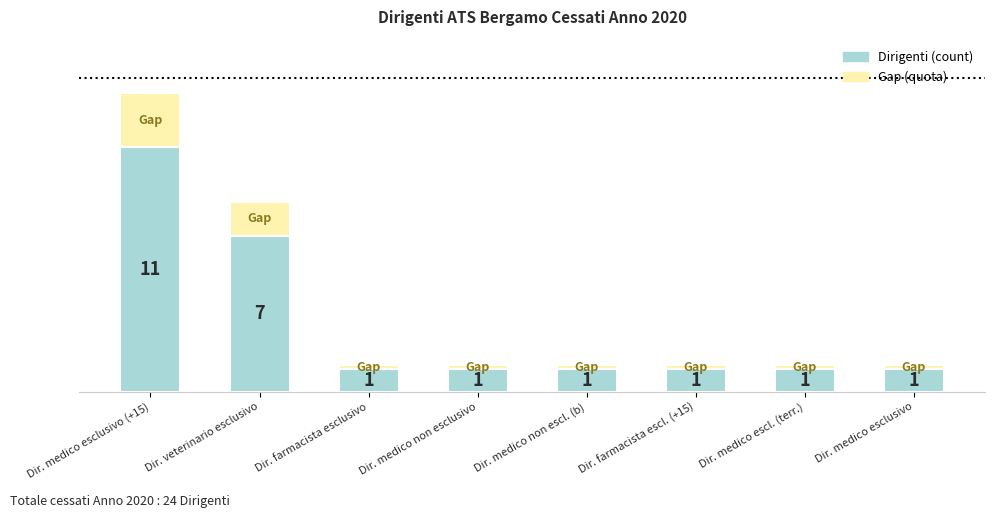

List the labels in order of value, largest first.

Dirigente medico a rapp.esclusivo ( +15), Dirigente veterinario a rapp.esclusivo, Dirigente farmacista a rapp.esclusivo, Dirigente medico a rapp.non esclusivo, Dirigente medico rapp.non esclusivo, Dirig. farmacista a rapp.esclusivo( +15), Dirigente medico a rapp.esclusivo(terr.), Dirigente medico a rapp.esclusivo